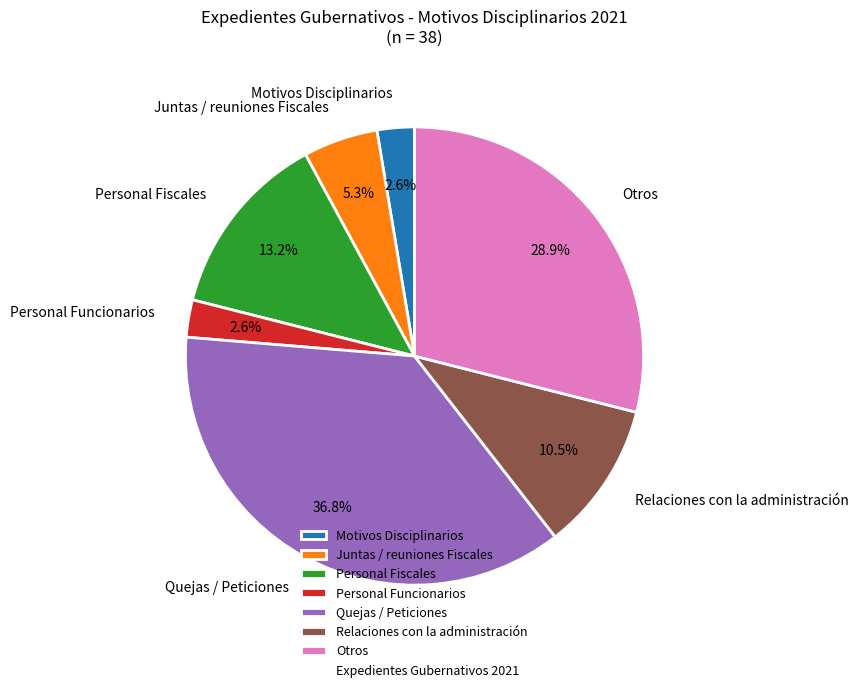

Count the number of slices in the pie.

7